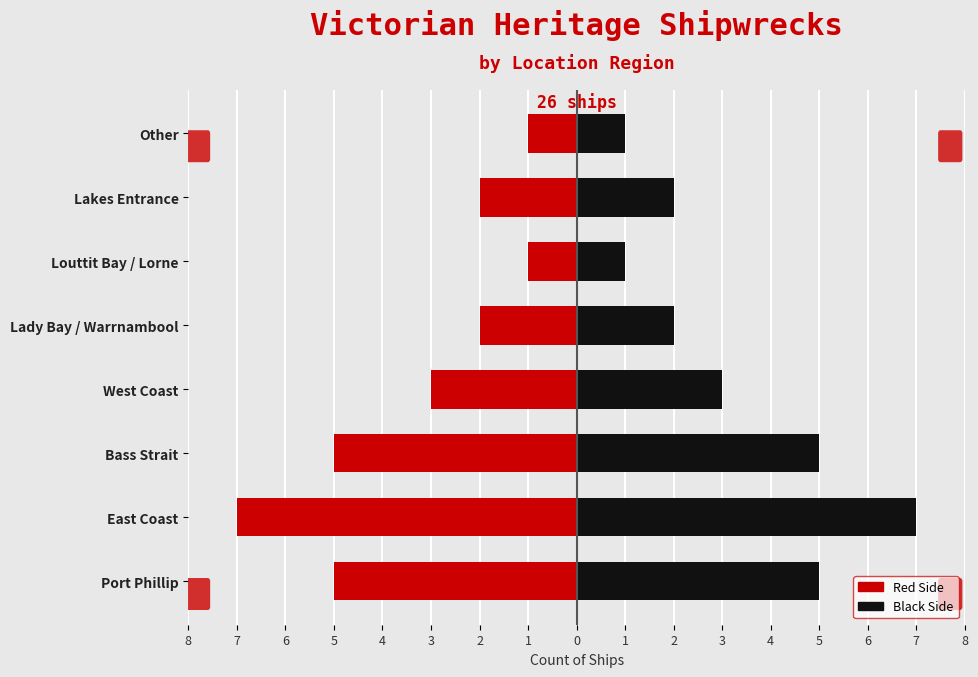

What is the difference between the maximum and second lowest values in the Right (Black) series?

6